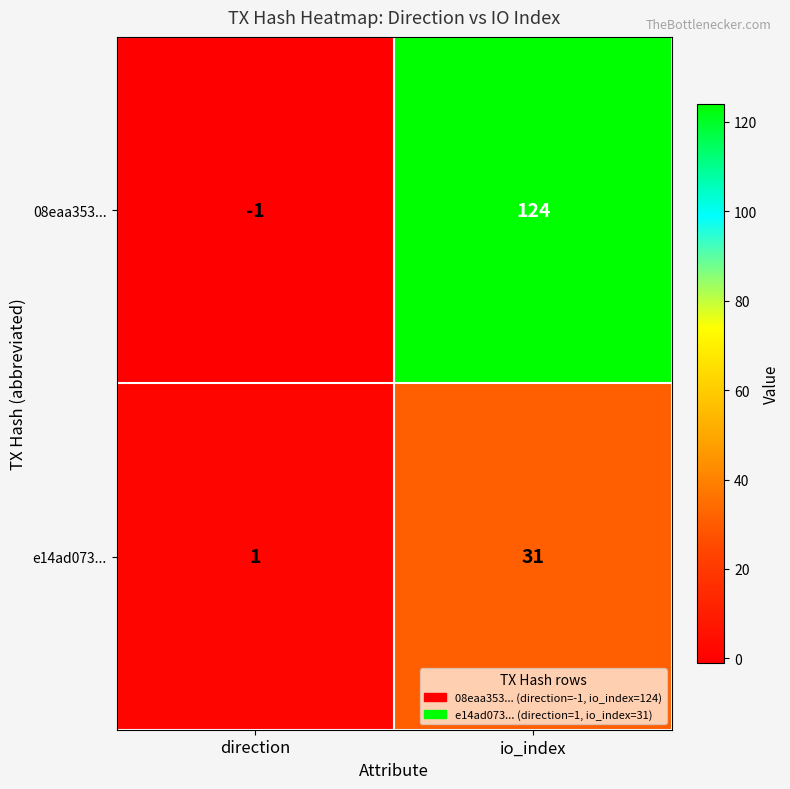

What is the average value of the 08eaa353... series?

62